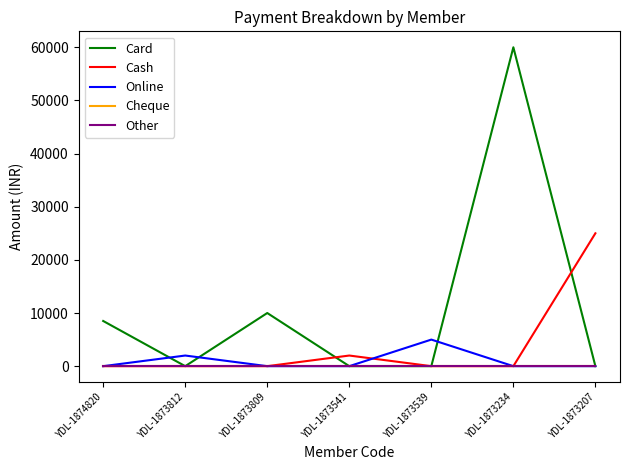

Does the chart have visible grid lines?

No